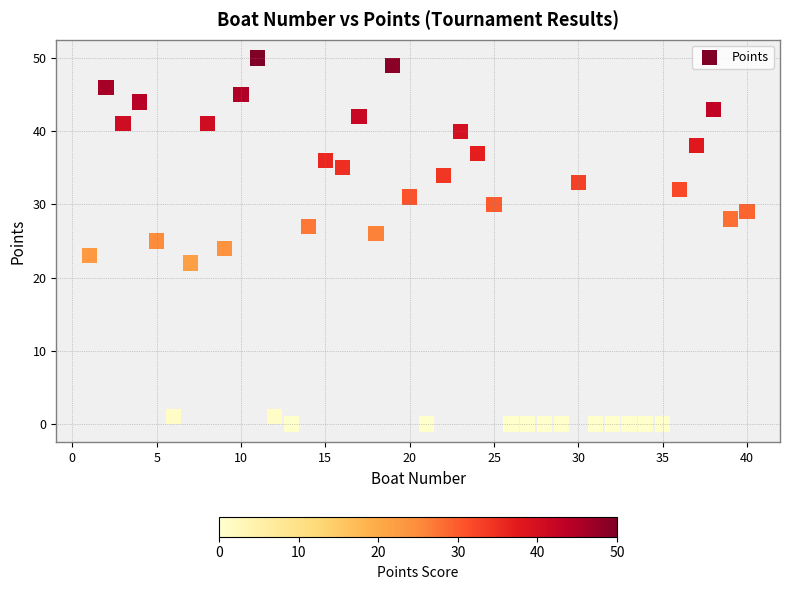

What is the range of Y values (max minus min)?

50